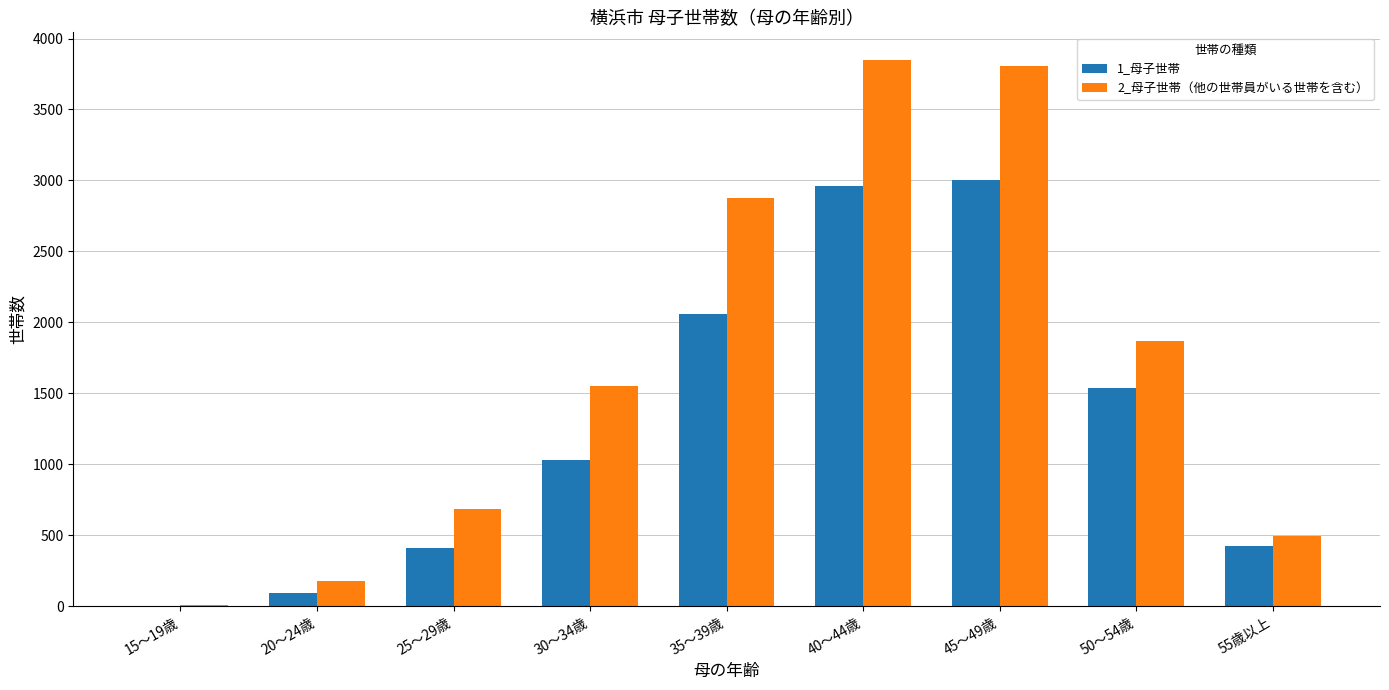

Which category has the highest value in the 1_母子世帯 series?

45～49歳